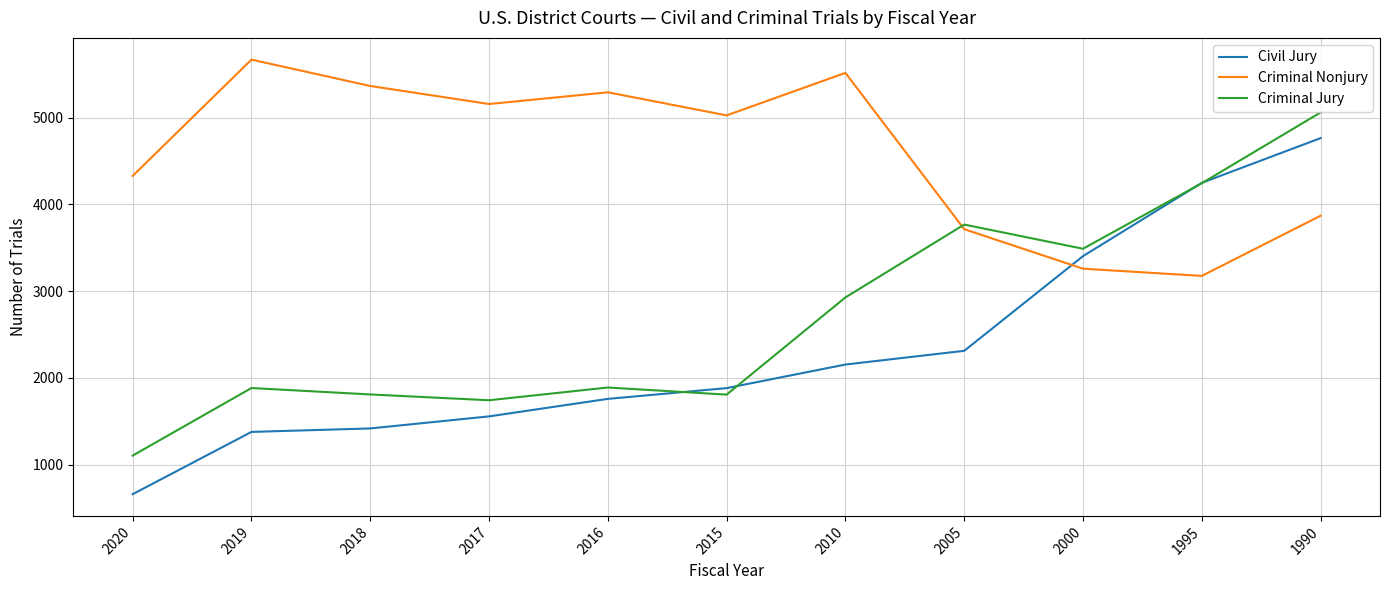

List the series in order of their overall mean, highest first.

Criminal Nonjury, Criminal Jury, Civil Jury